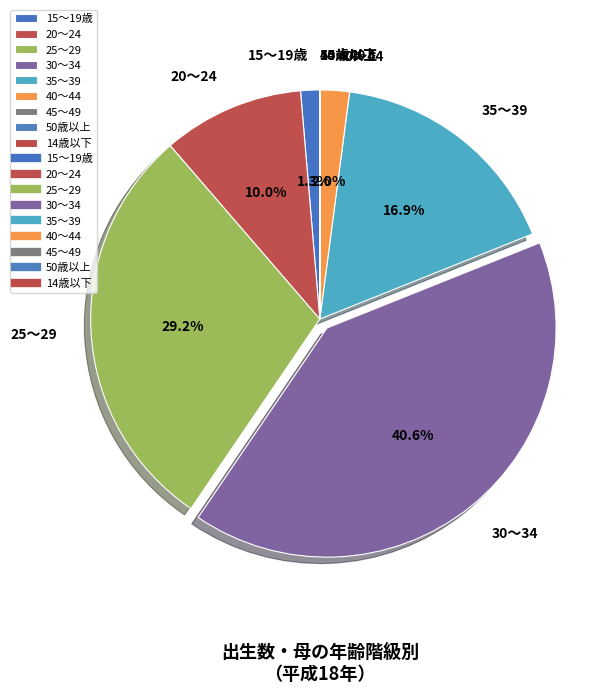

To the nearest percent, what is the difference between the 40～44 and 35～39 slice percentages?

15%